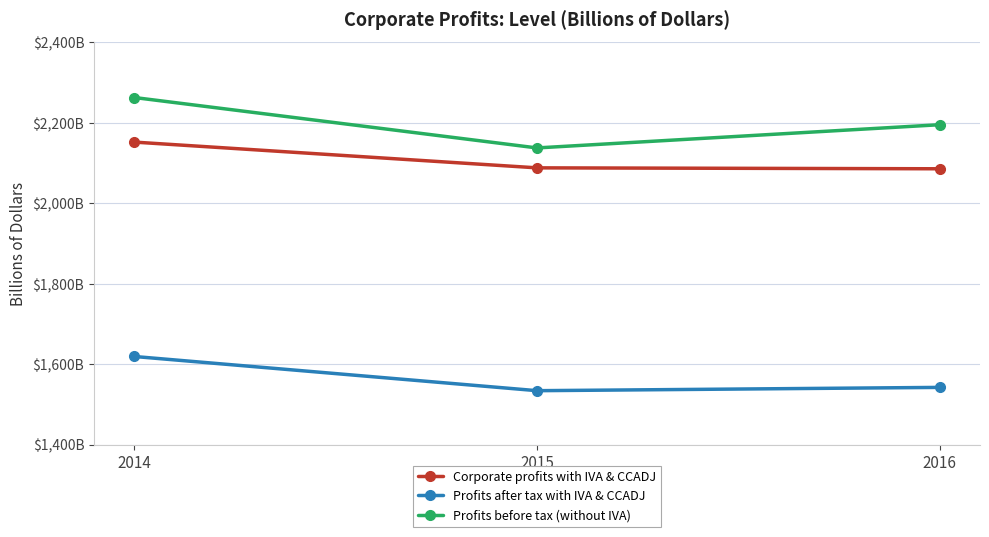

Does the chart have visible grid lines?

Yes